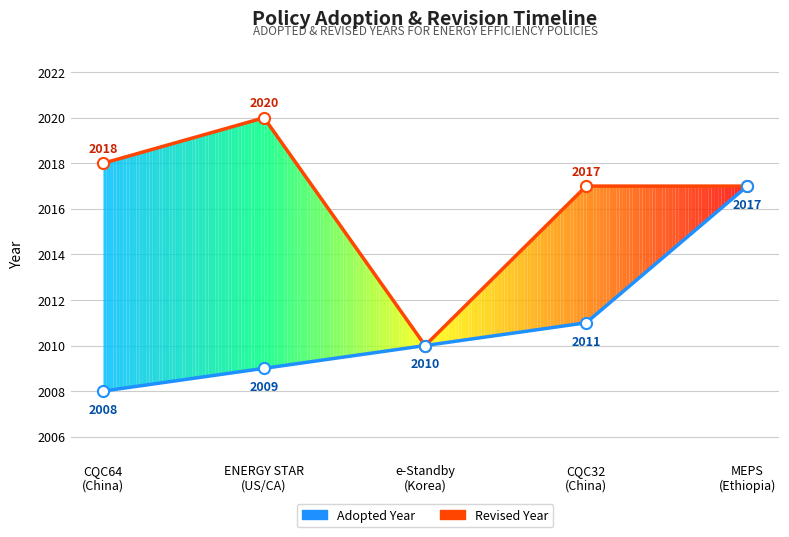

Which series has the widest spread of values?

Revised